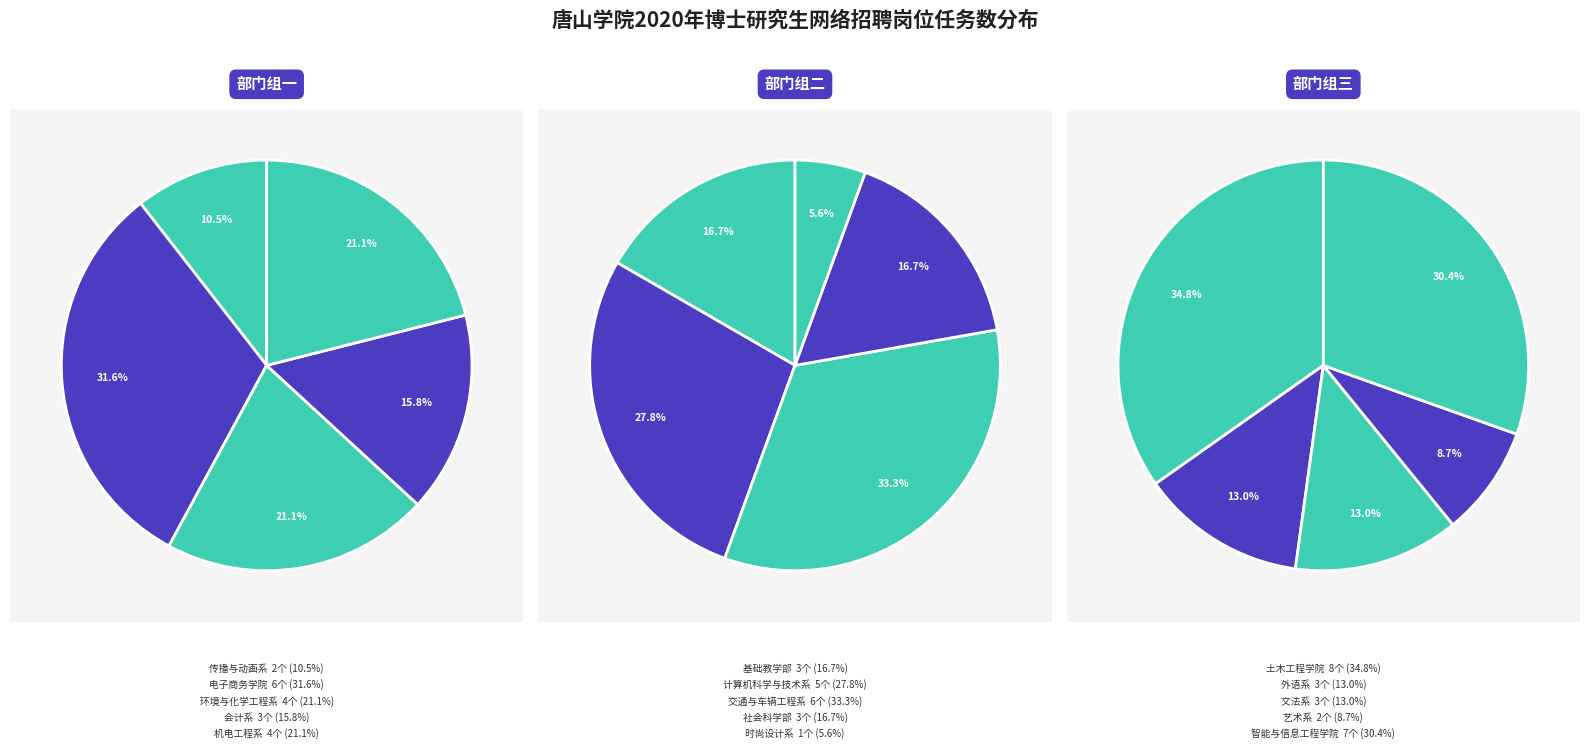

Combined, do 电子商务学院 and 外语系 account for over 50%?

No